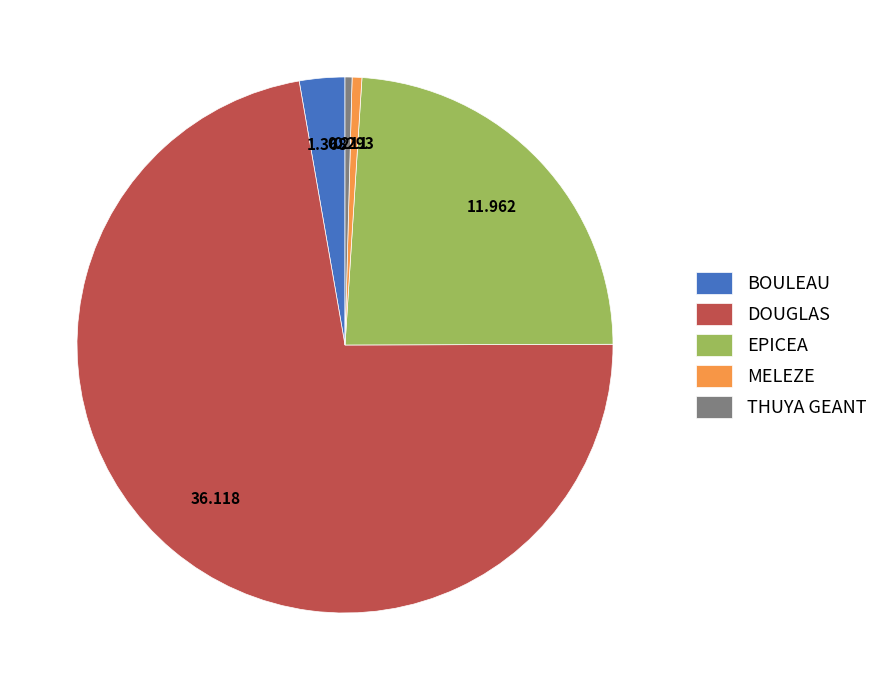

Which has a higher value, EPICEA or BOULEAU?

EPICEA